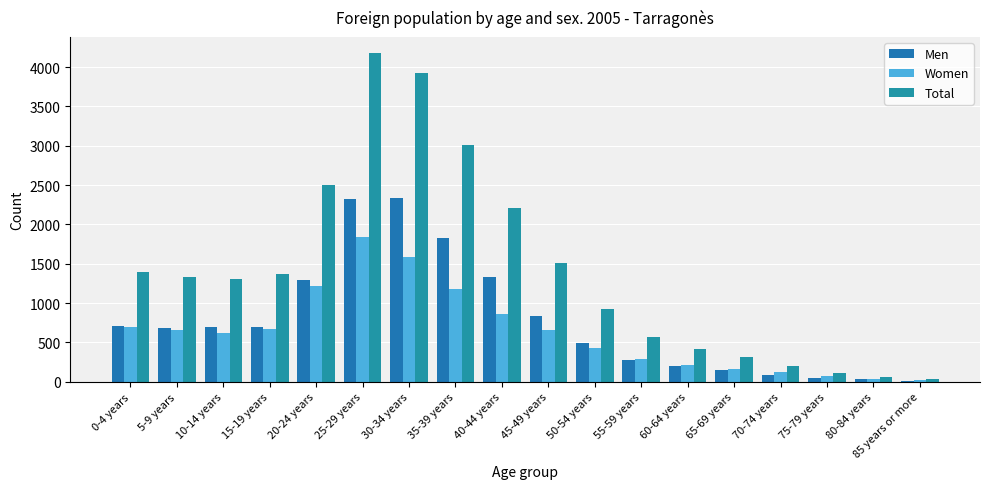

Read the Women value at 45-49 years, to the nearest 10.

660